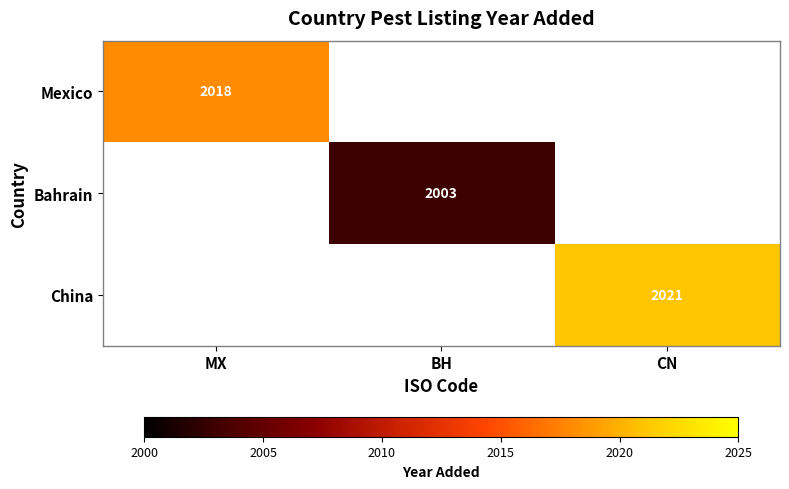

True or false: Mexico has a value of 2018 at MX.

True